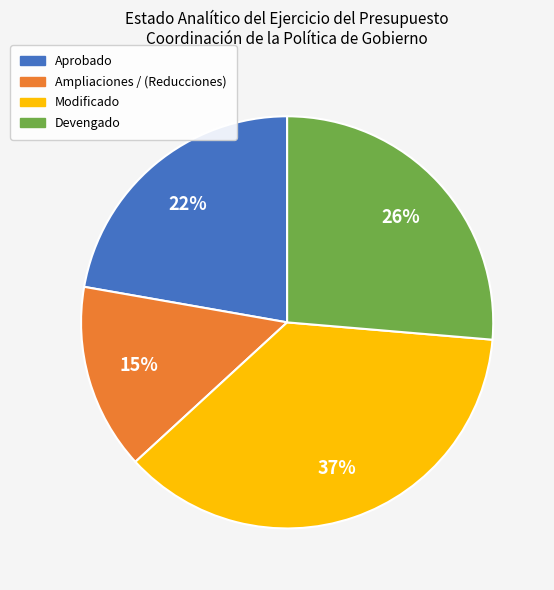

Is there any slice that represents more than half of the pie?

No